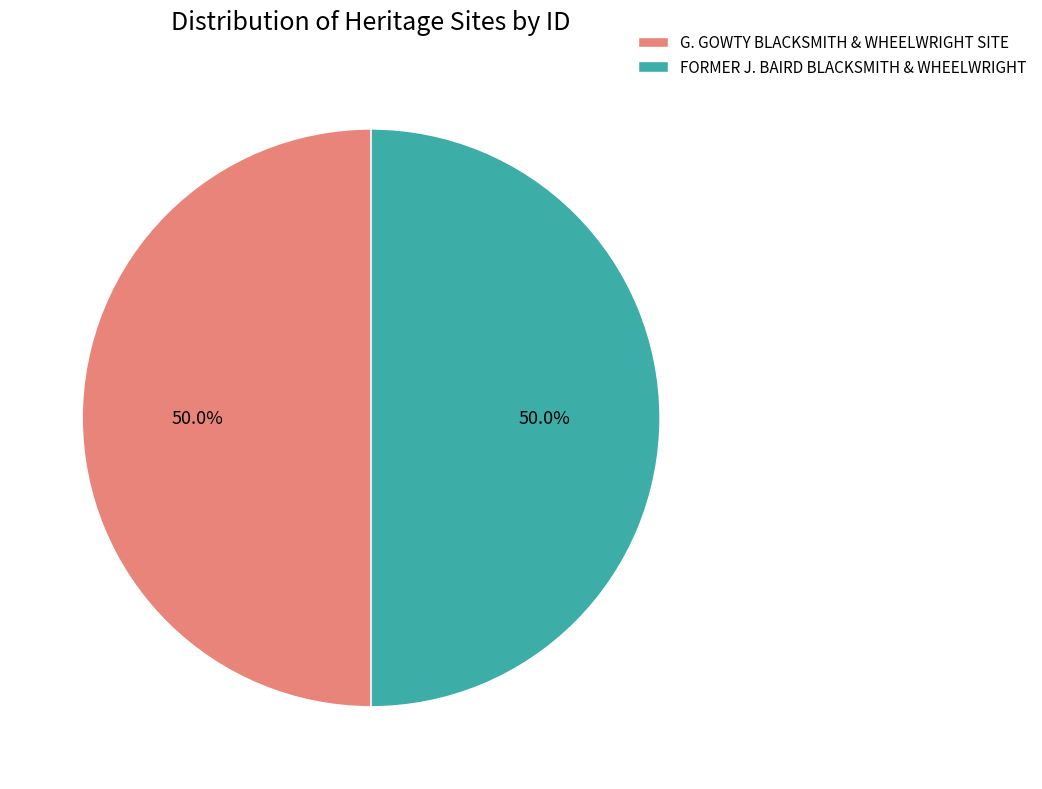

What percentage is the FORMER J. BAIRD BLACKSMITH & WHEELWRIGHT slice, to the nearest percent?

50%